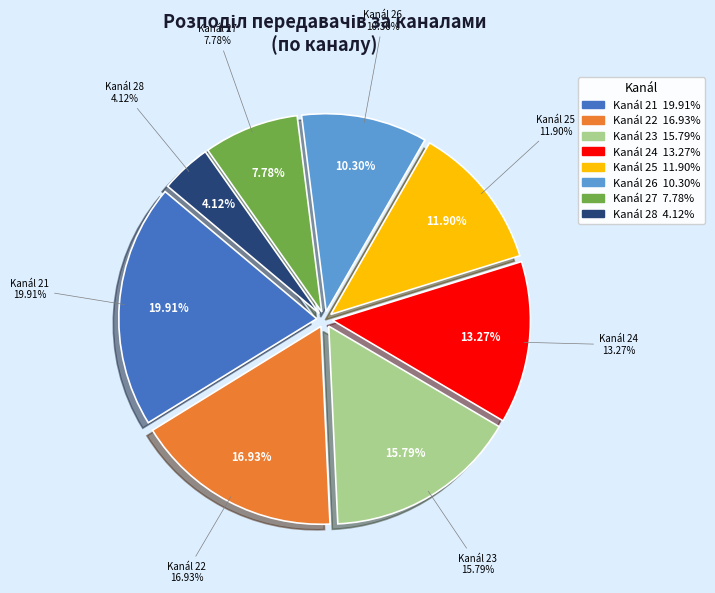

The 26 slice represents 1% of the pie. True or false?

False